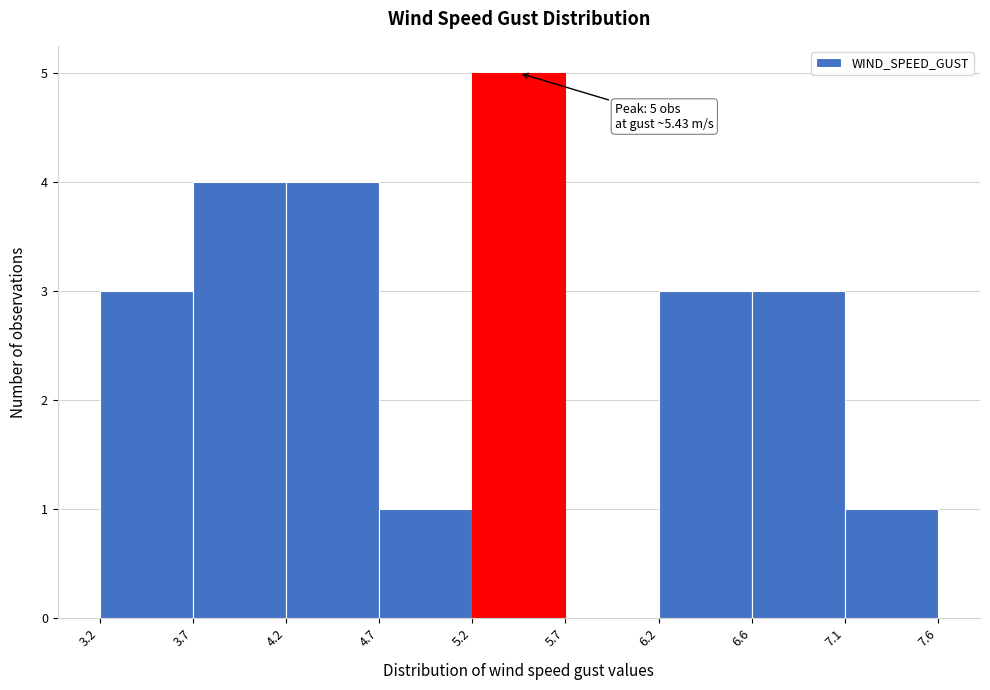

Reading left to right, extract all data points from this chart.

3.2=3	3.7=4	4.2=4	4.7=1	5.2=5	5.7=0	6.2=3	6.6=3	7.1=1